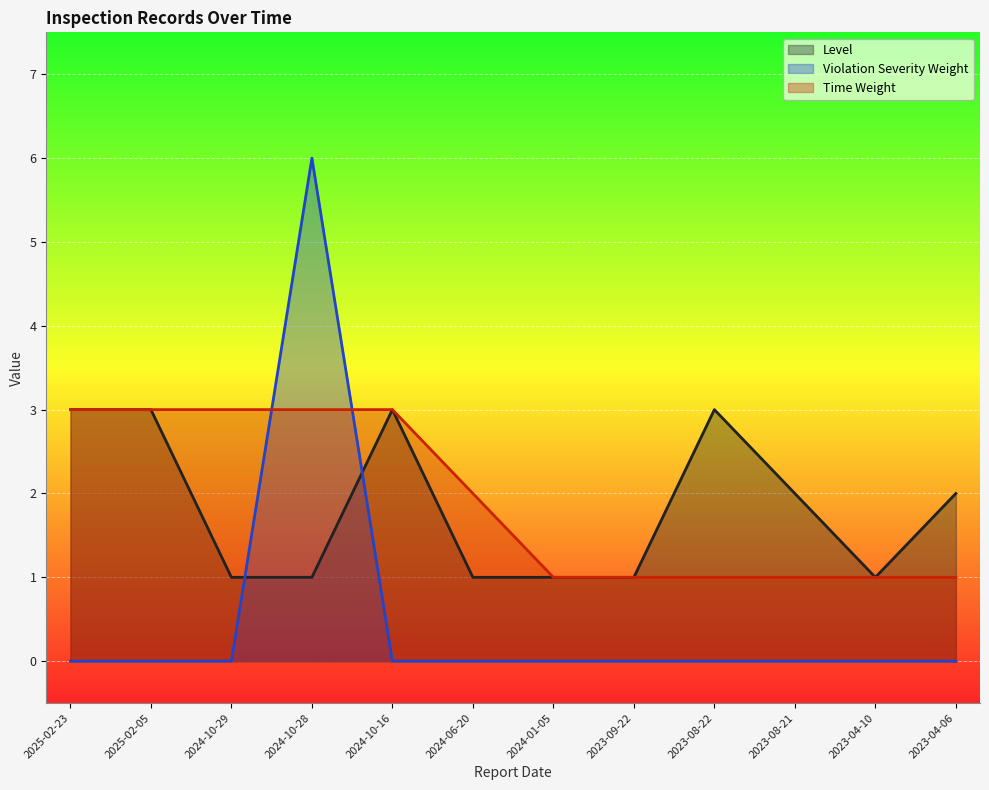

What is the label of the 3rd point from the left?

2024-10-29